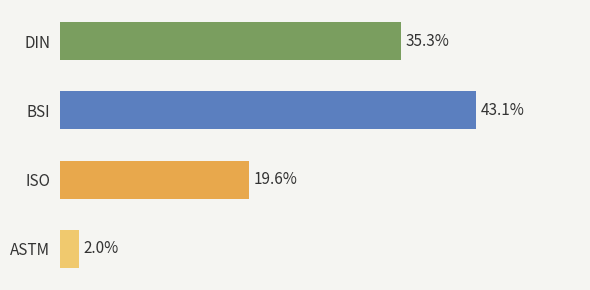

Between ASTM and ISO, which is larger?

ISO